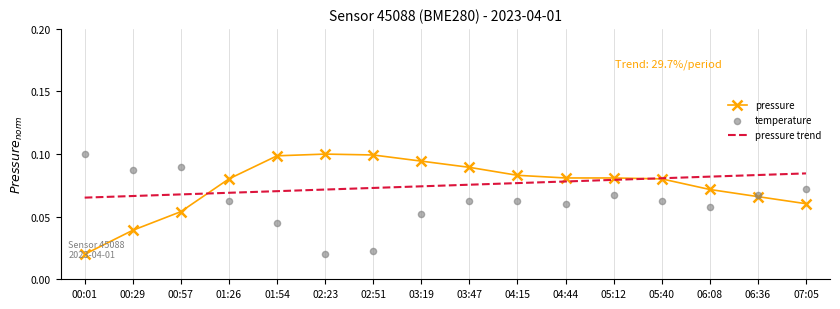

What are all the series names shown in the legend?

pressure, pressure trend, temperature